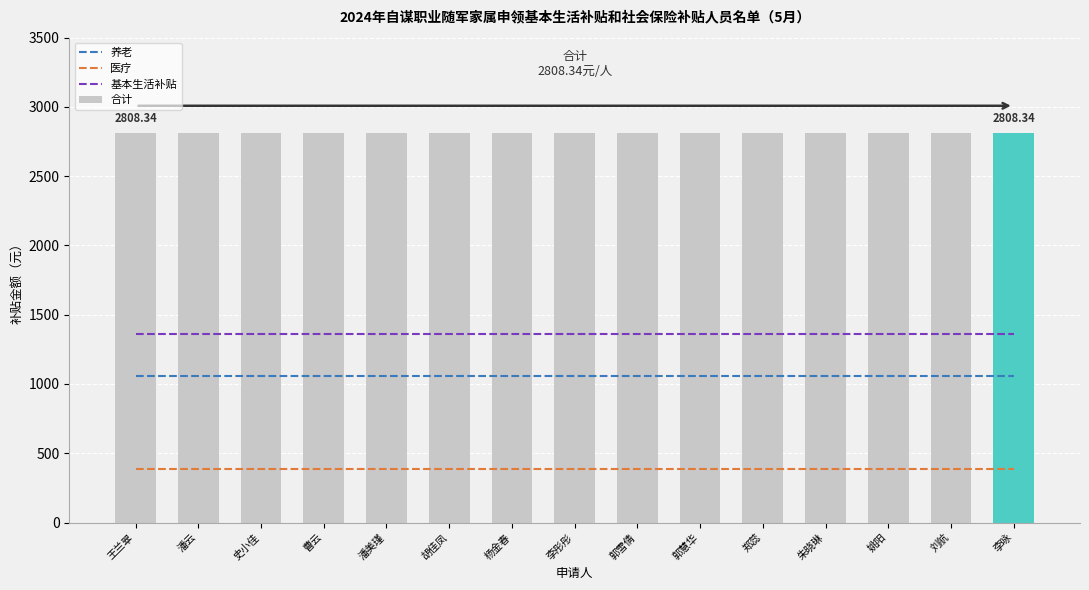

Rank the categories by 医疗 value from lowest to highest.

王兰翠, 潘云, 史小佳, 曹云, 潘美瑾, 胡佳凤, 杨金春, 李彤彤, 郭雪倩, 郭慧华, 郑蕊, 朱晓琳, 姚阳, 刘航, 李咏